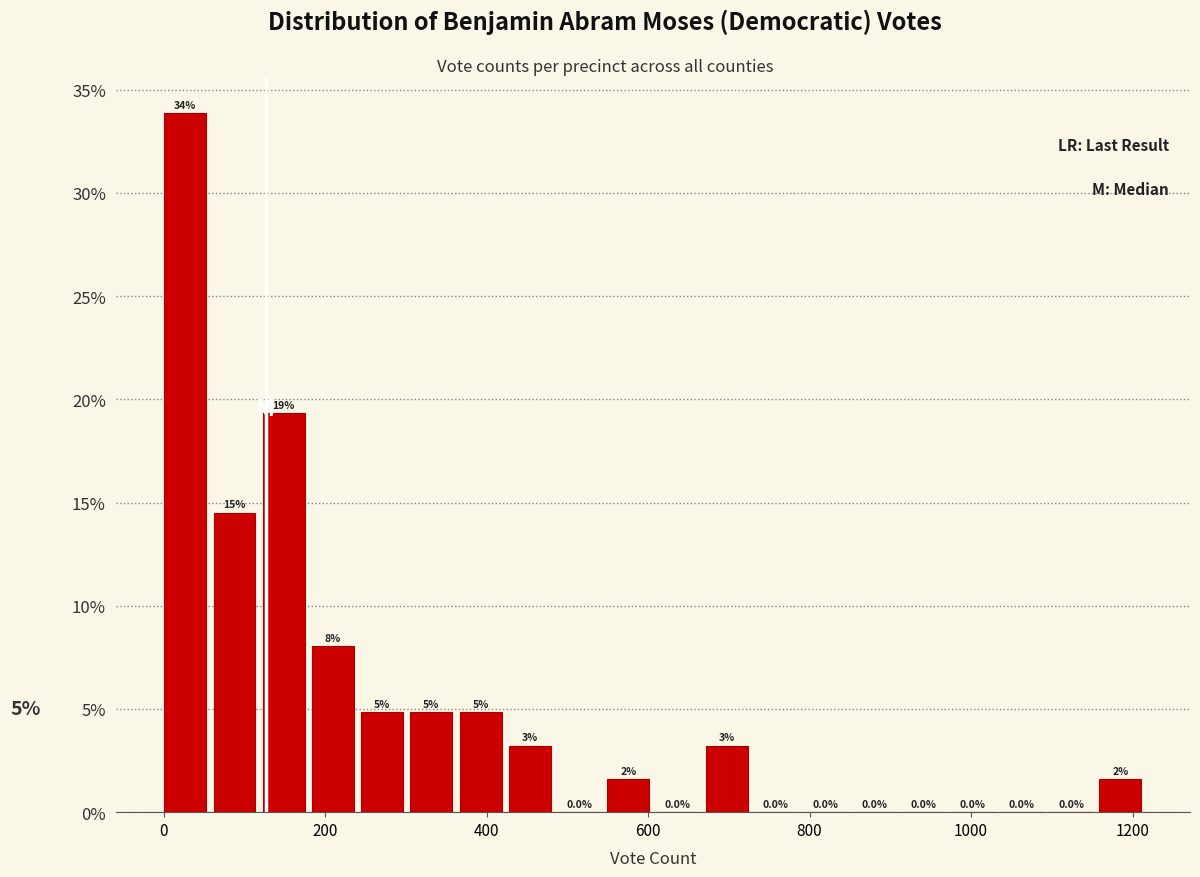

Read against the x-axis, roughly where is the centre of the tallest bar?

20